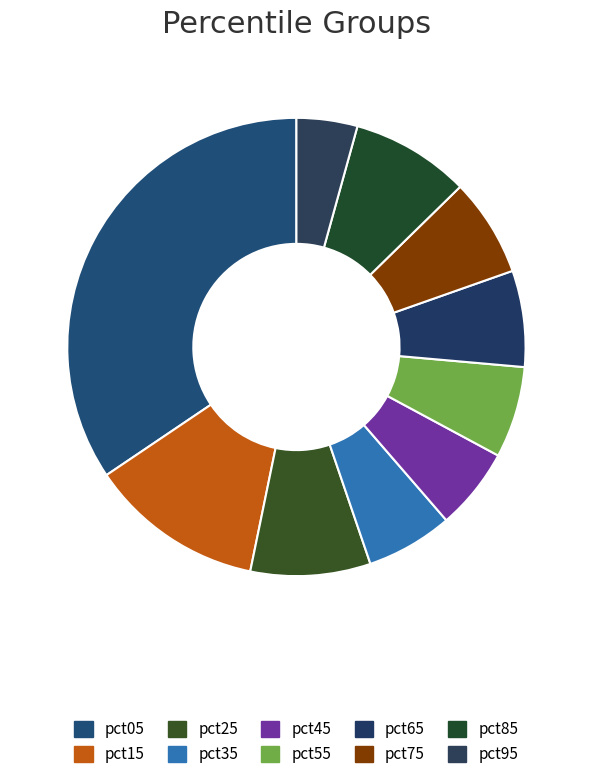

Which category has the biggest portion of the pie?

pct05